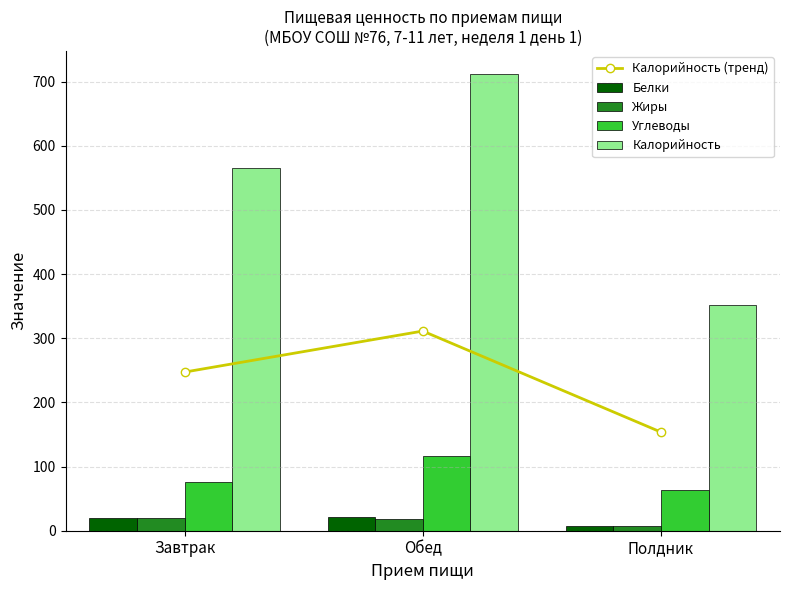

What position from the left is Обед?

2